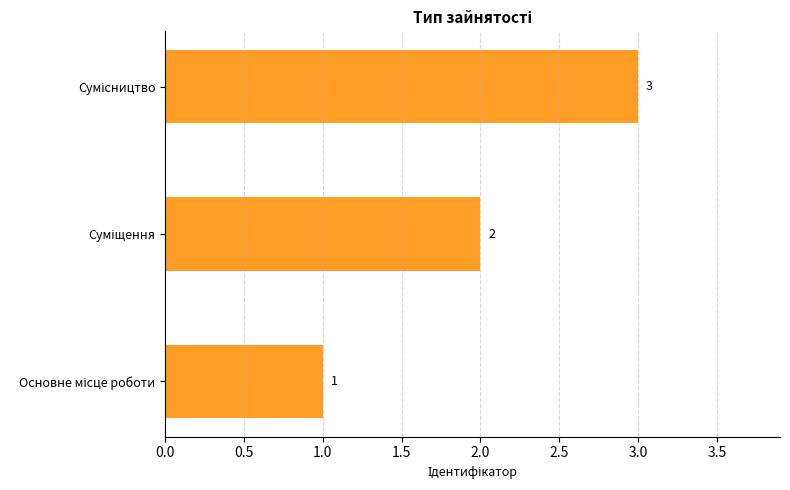

What is the sum of all values?

6